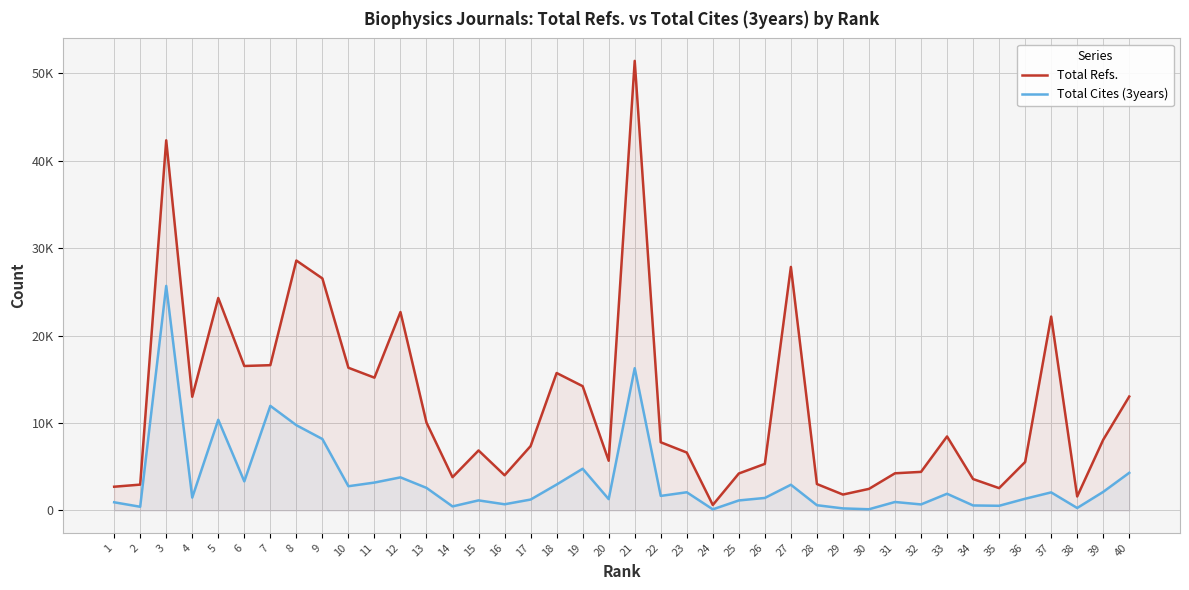

At which label is Total Refs. closest to 26018?

9